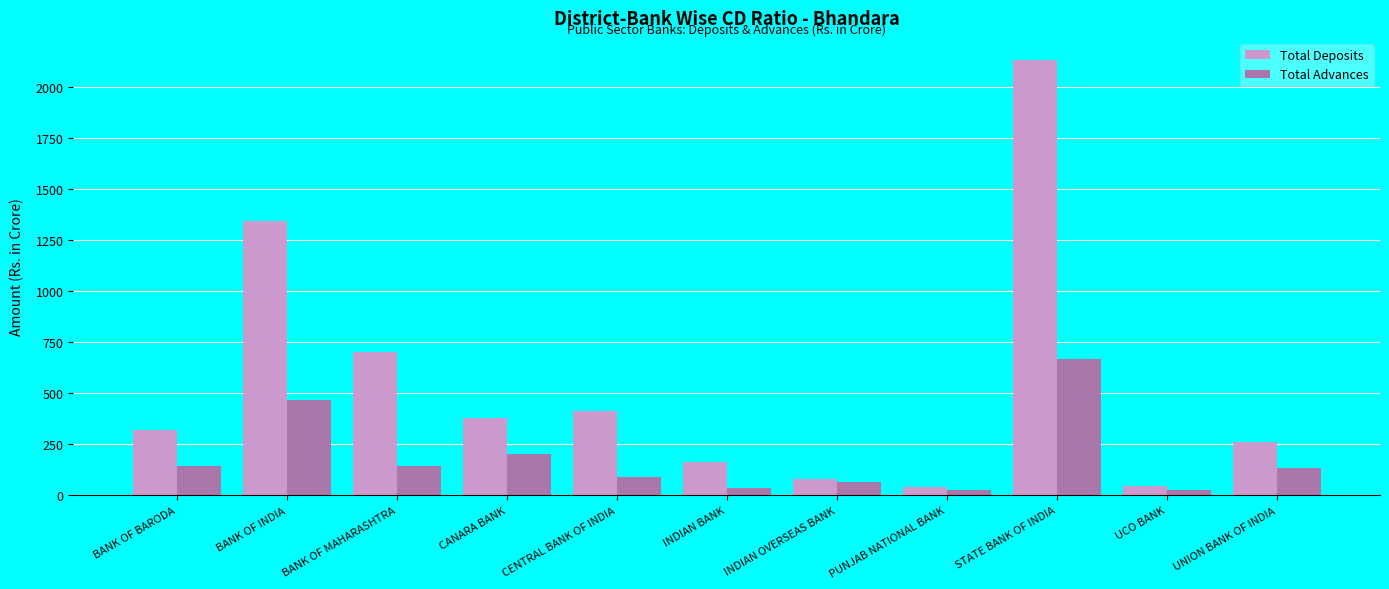

What is the value of the Total Advances bar at the 4th from the left?

204.2